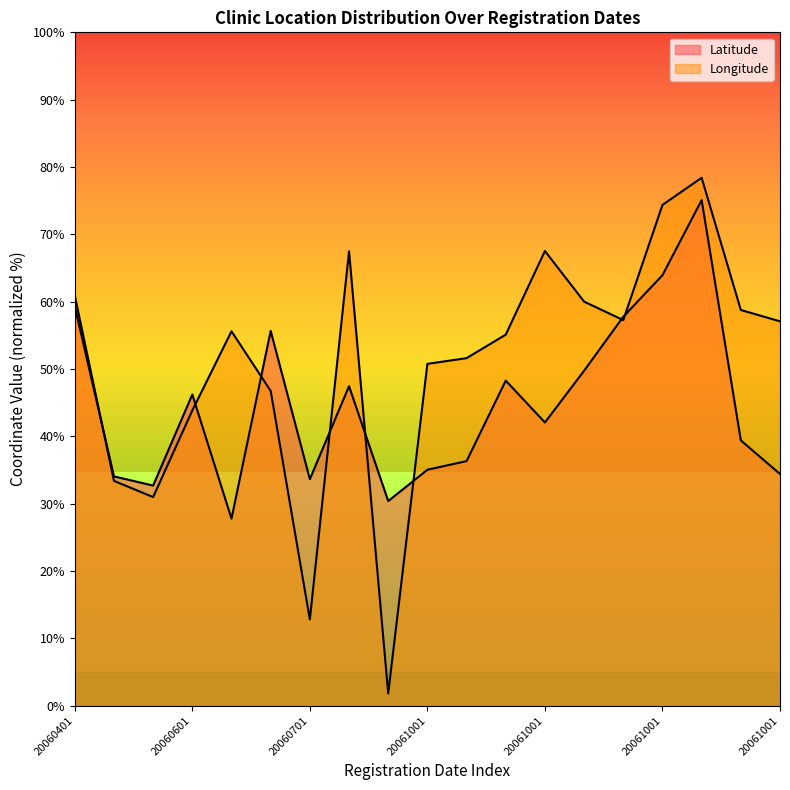

How many interior local valleys does the Longitude series have?

4